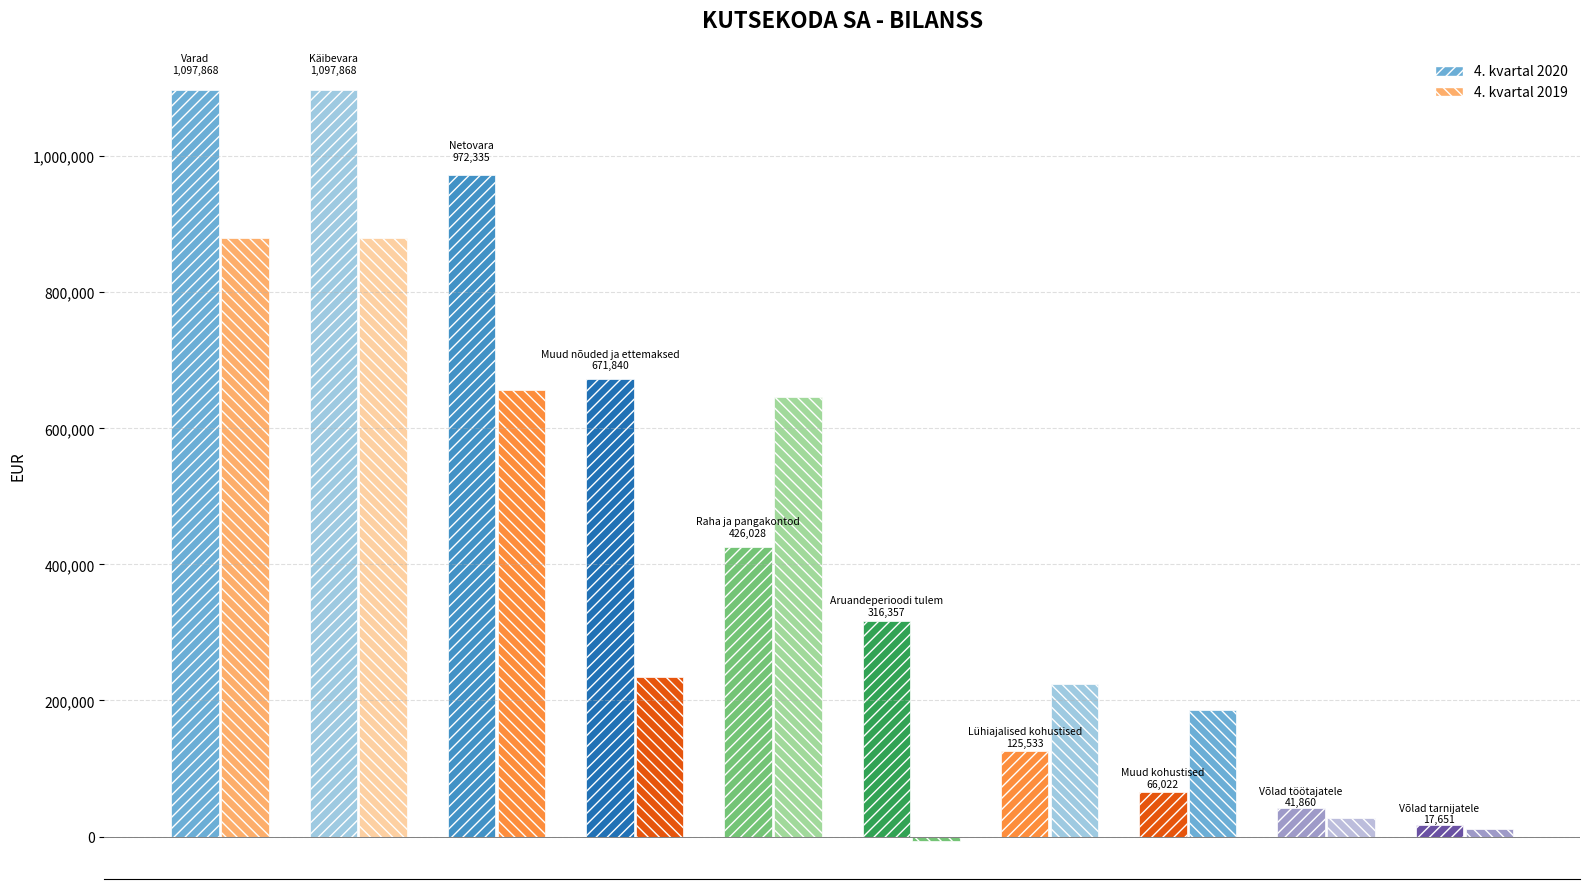

The value of 4. kvartal 2020 at Varad is 309144.8. True or false?

False